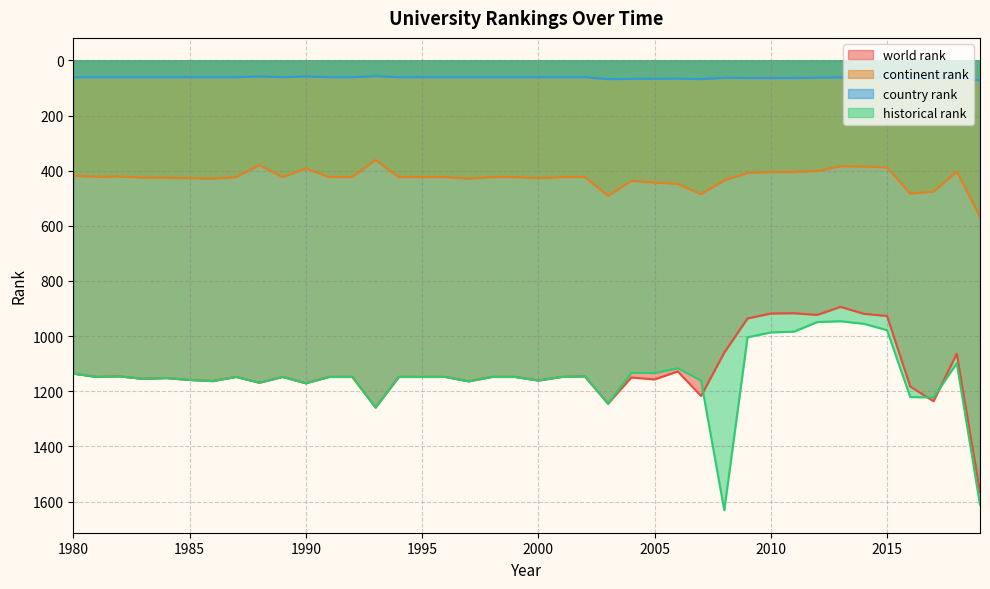

The historical rank series shows 1098.7 at 2018. True or false?

True